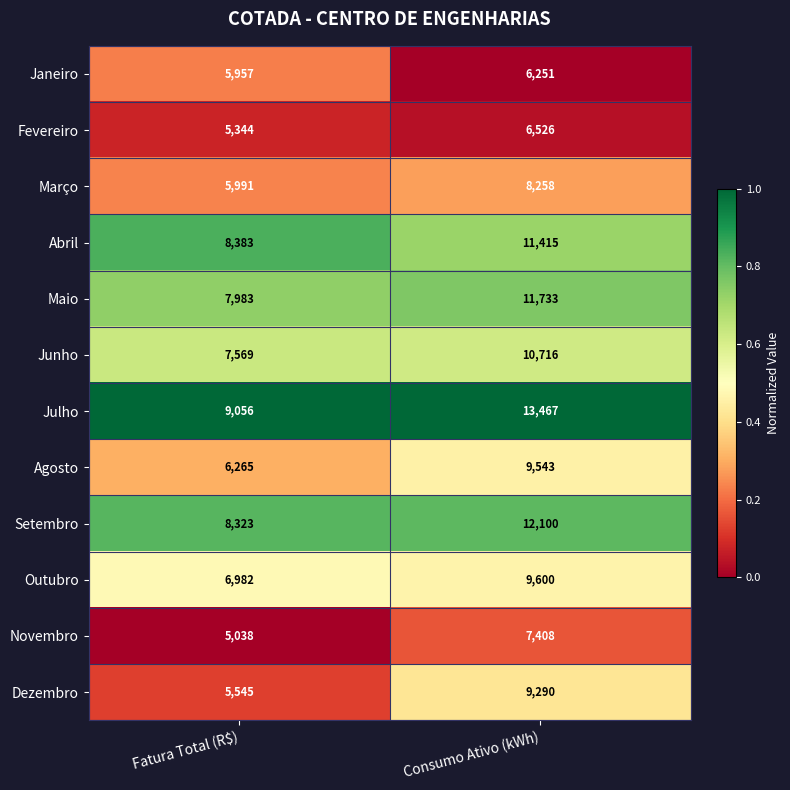

What value does the Junho series have at Consumo Ativo (kWh), to the nearest 100?

10700